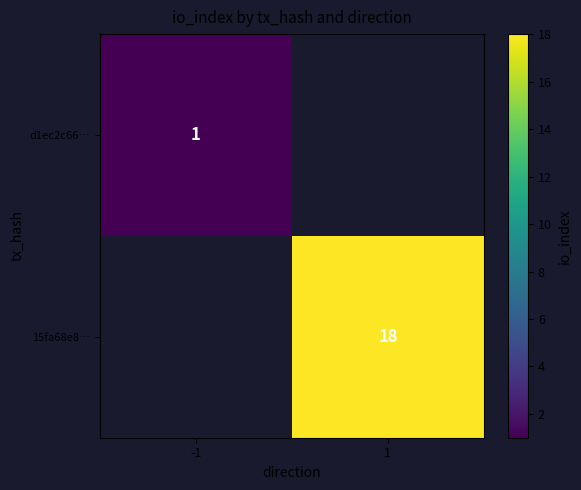

Is it true that d1ec2c66… equals 1 at -1?

True